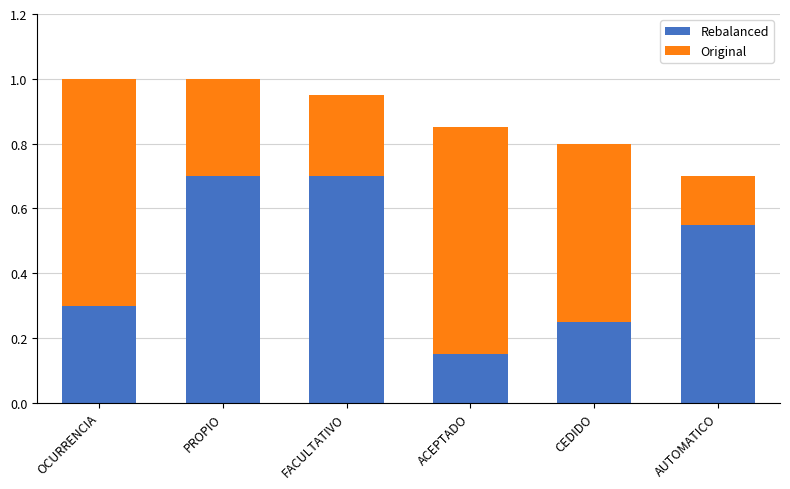

At which label does Rebalanced reach its minimum?

ACEPTADO